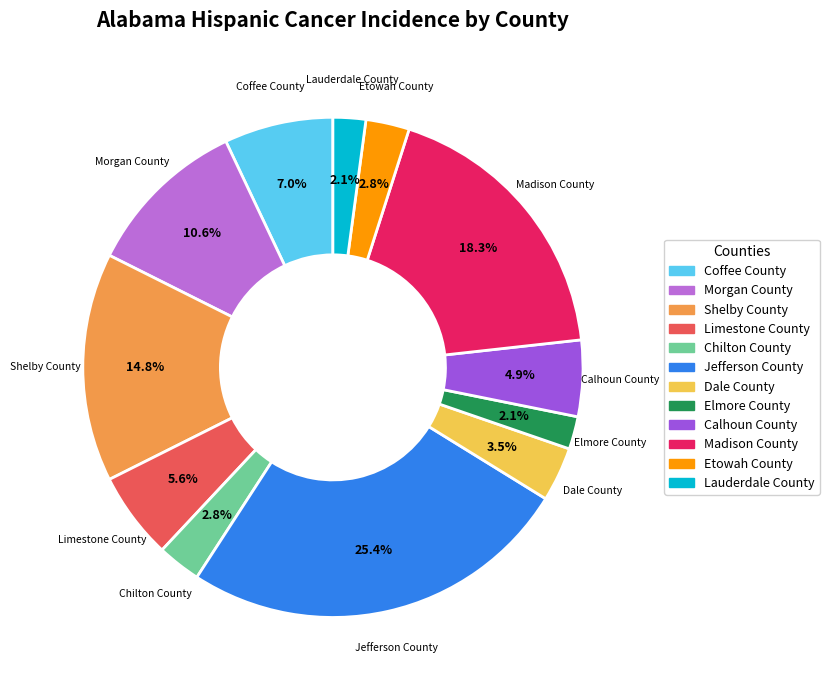

To the nearest percent, what portion does Limestone County represent?

6%